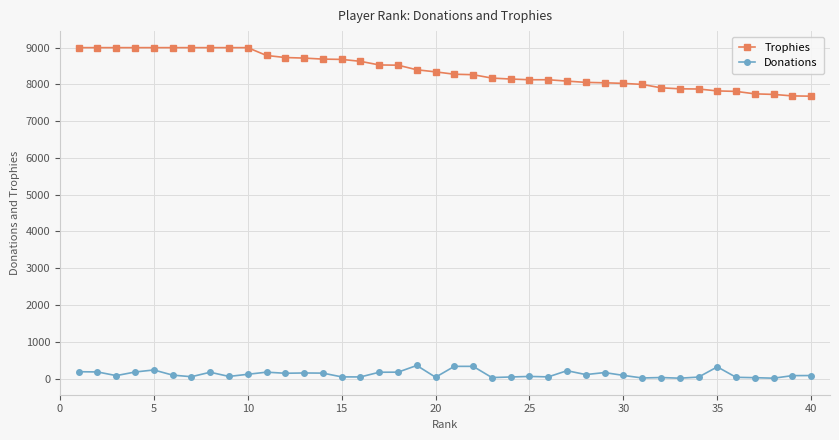

True or false: Donations and Trophies intersect in this chart.

False